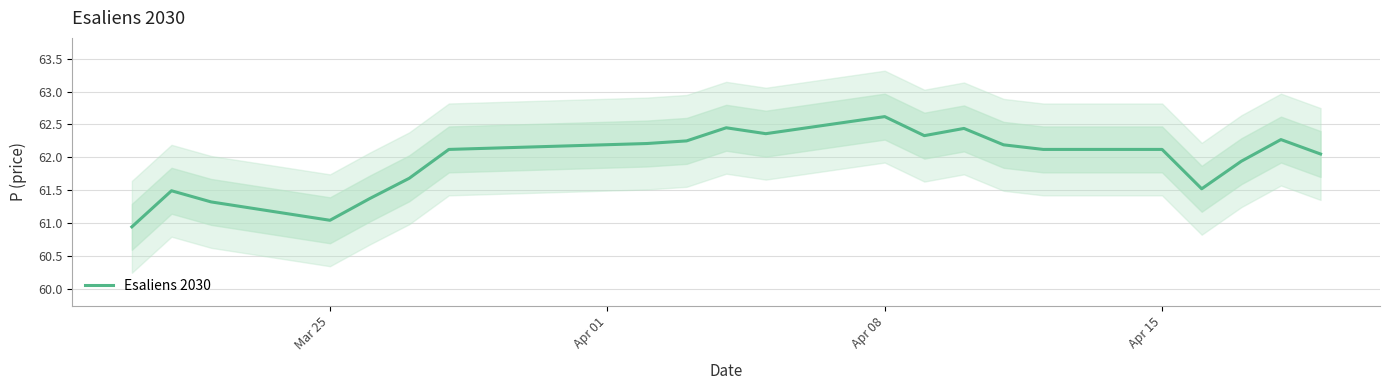

Which label corresponds to the smallest value in the chart?

Mar 25